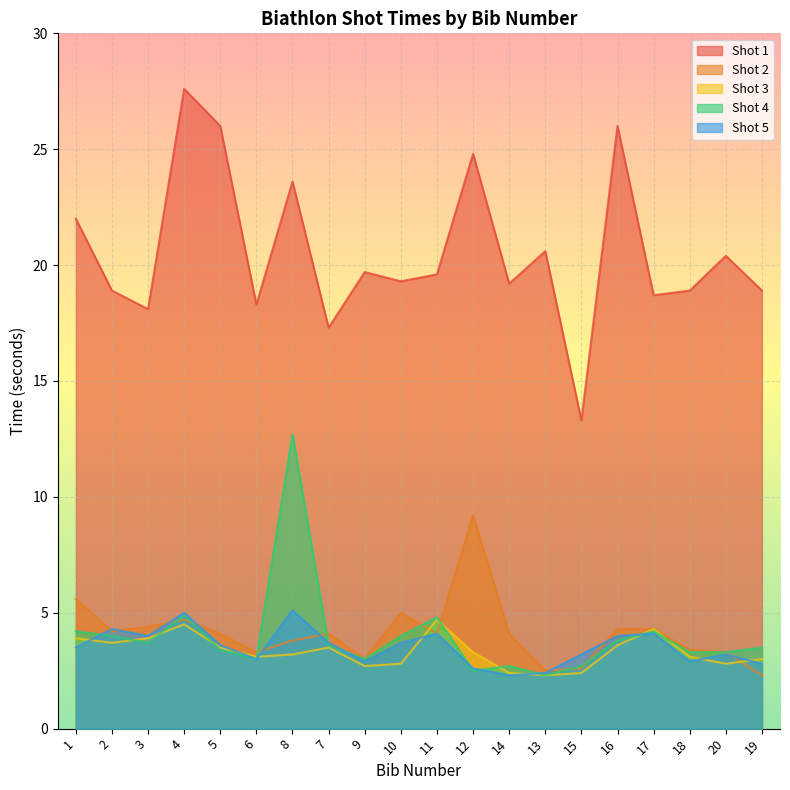

At which category does Shot 1 reach its first local peak?

4